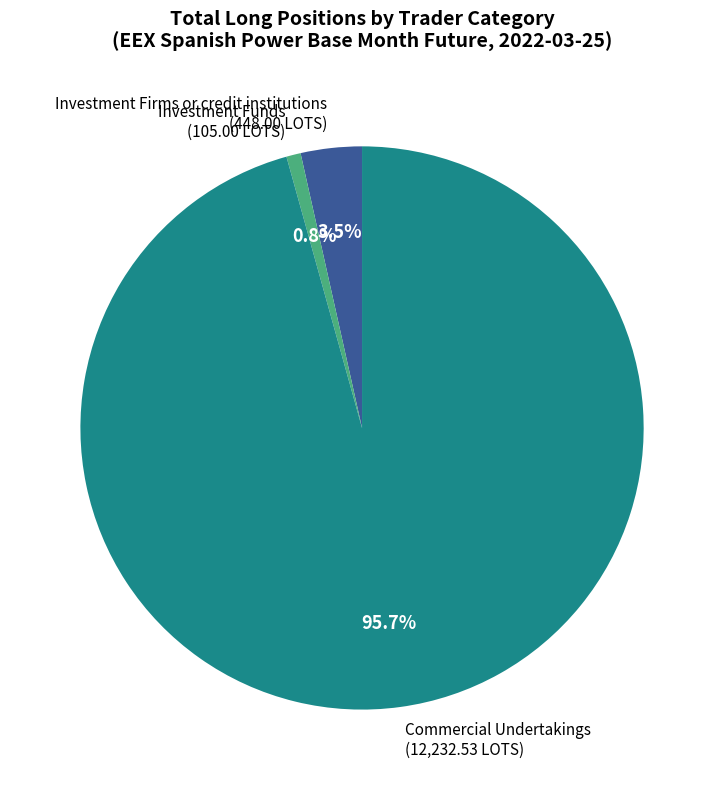

Is it true that Investment Funds is 11% of the pie?

False